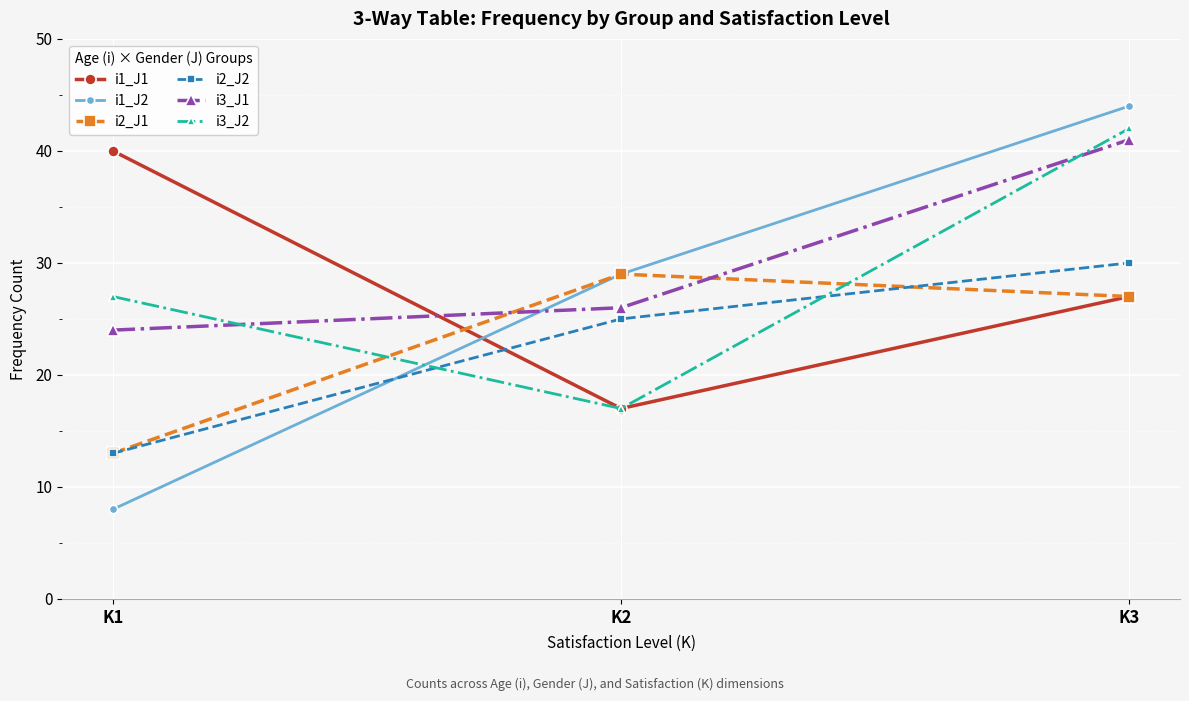

What is the spread (max minus min) of values at K1?

32